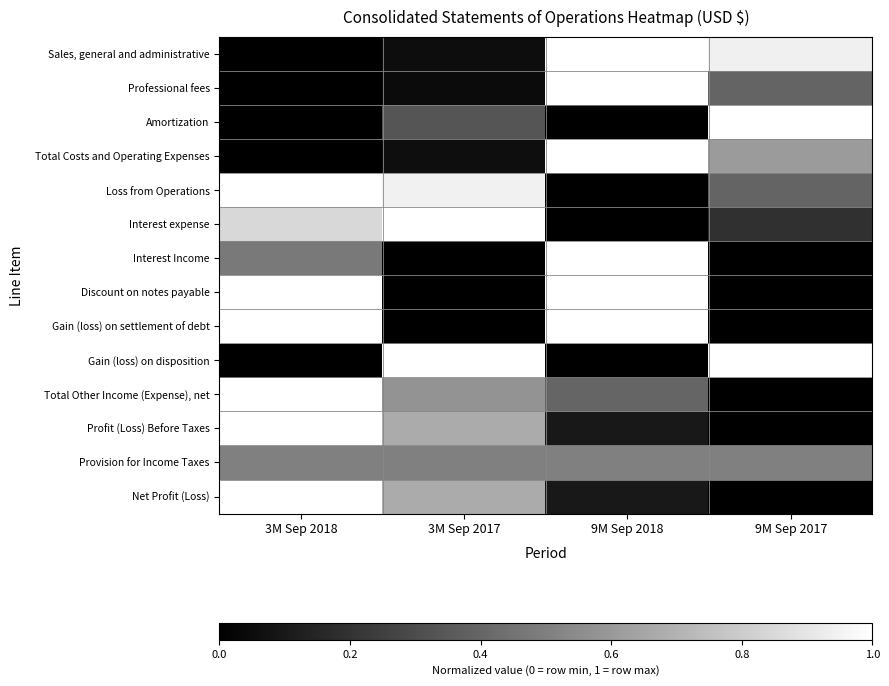

What is the greatest value displayed?

1.0